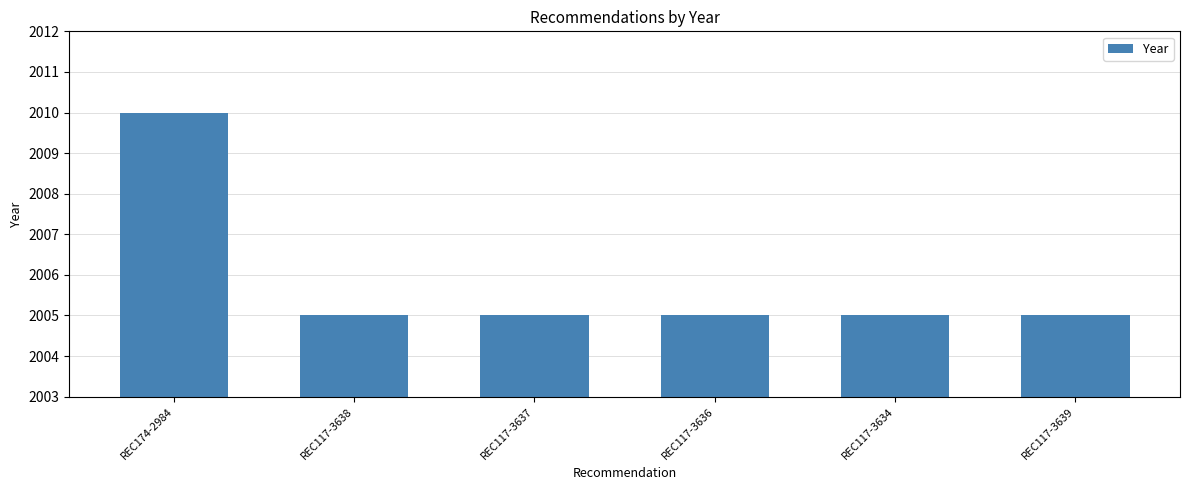

Approximately how many times larger is the value at REC117-3636 compared to REC174-2984?

1.0